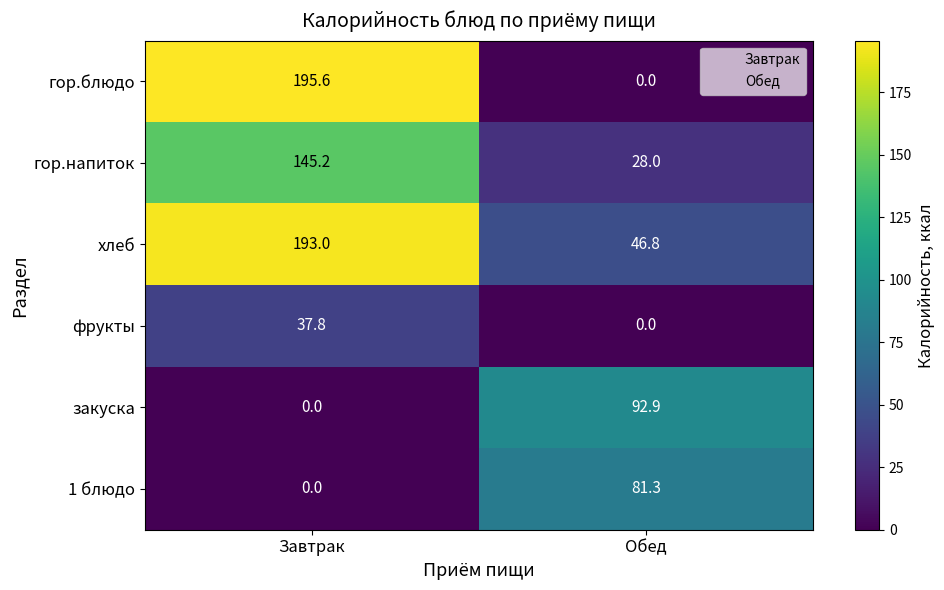

Which series has the largest total across all categories?

хлеб